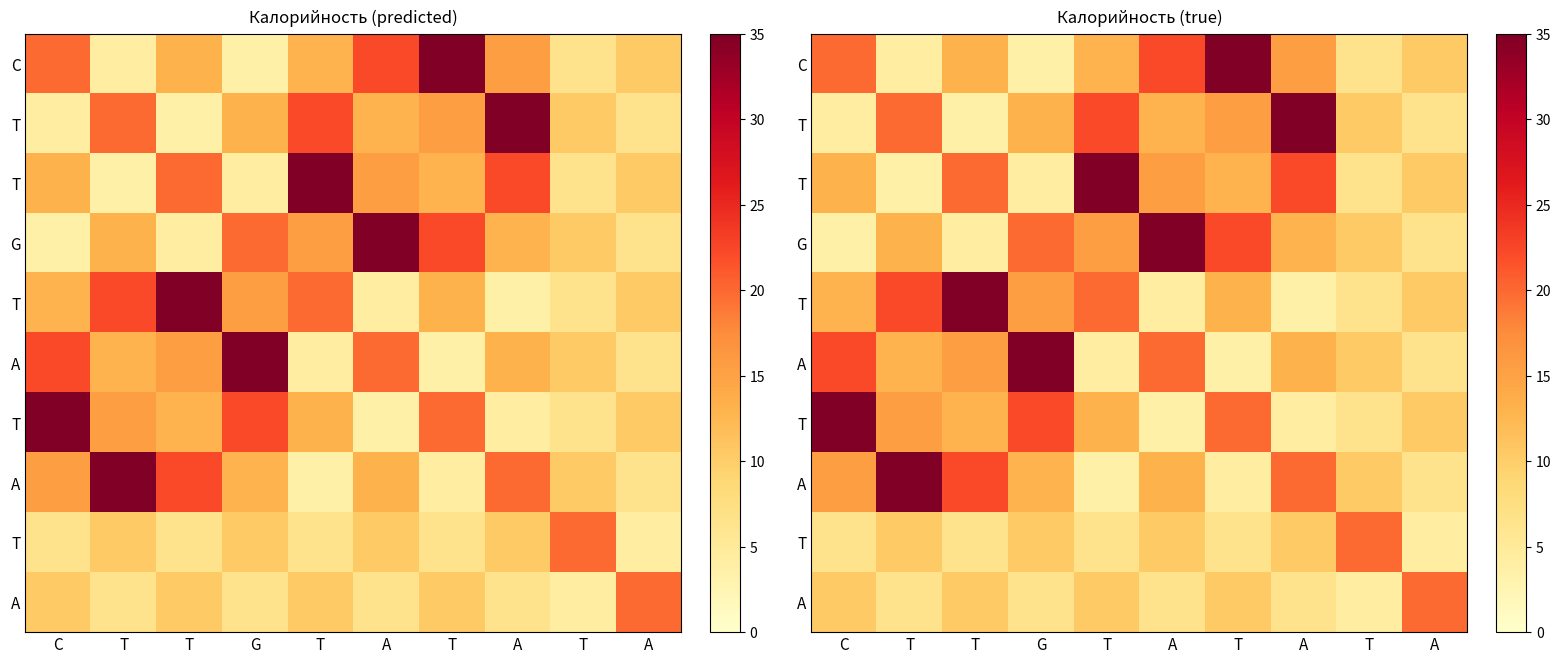

At which category is the sum across all series the highest?

C